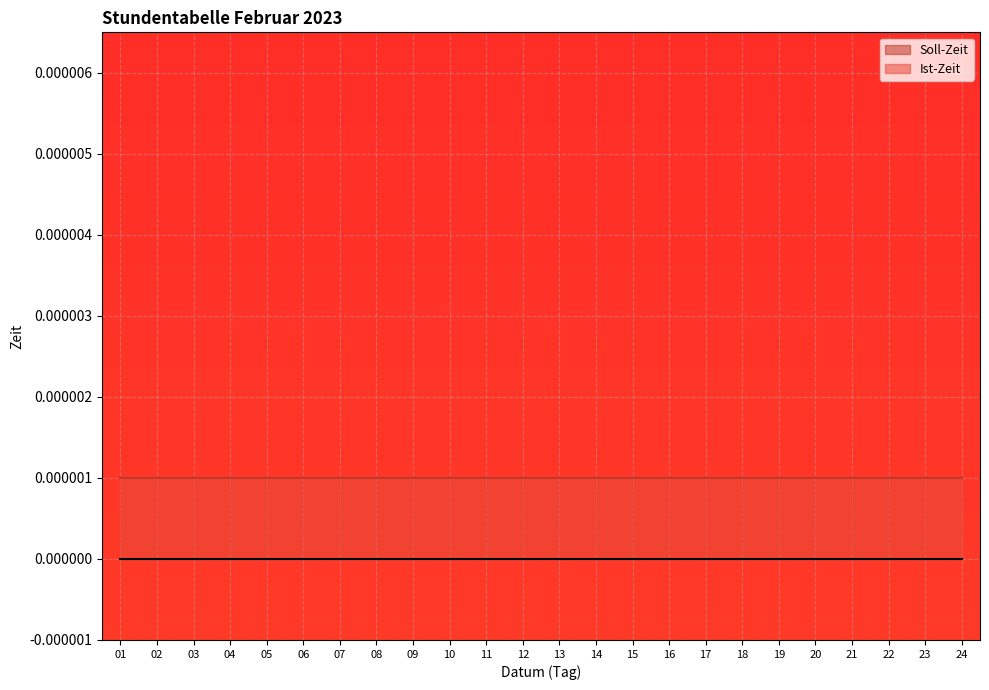

Which series has the largest total across all categories?

Ist-Zeit